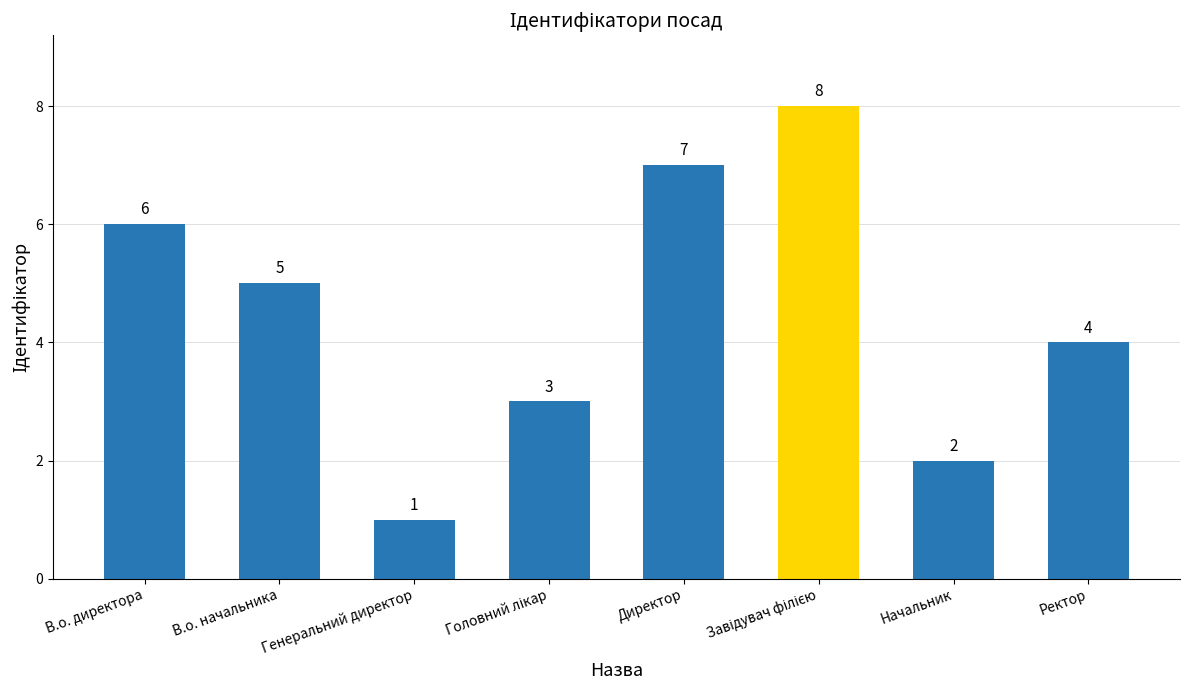

What is the change in value from В.о. директора to Начальник?

-4